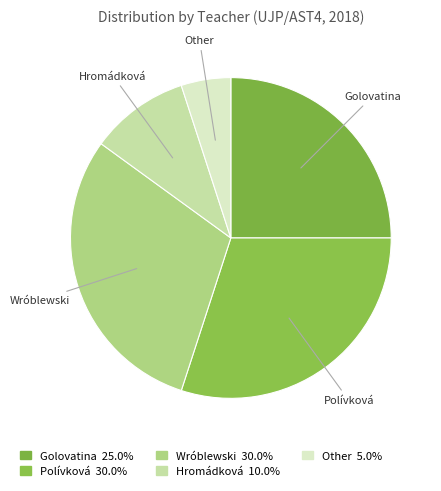

How much of the chart is everything except Golovatina?

75.0%